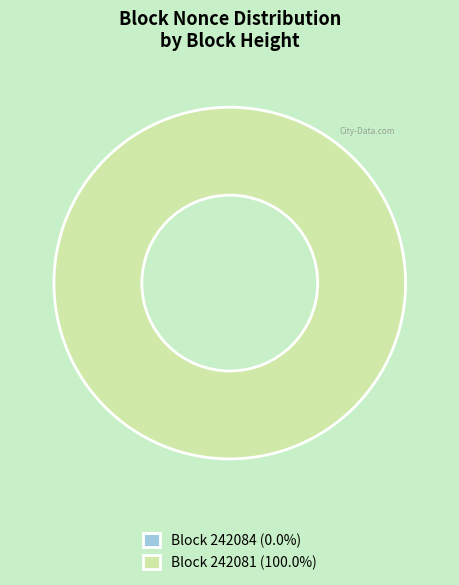

How many segments does this pie chart have?

2